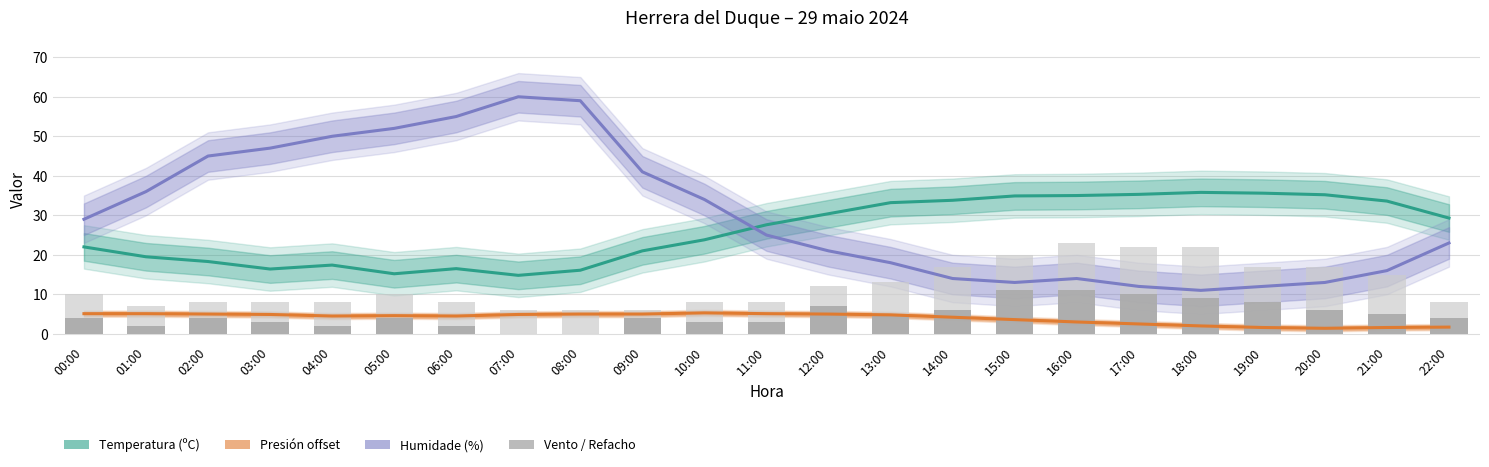

Are the bars horizontal?

No